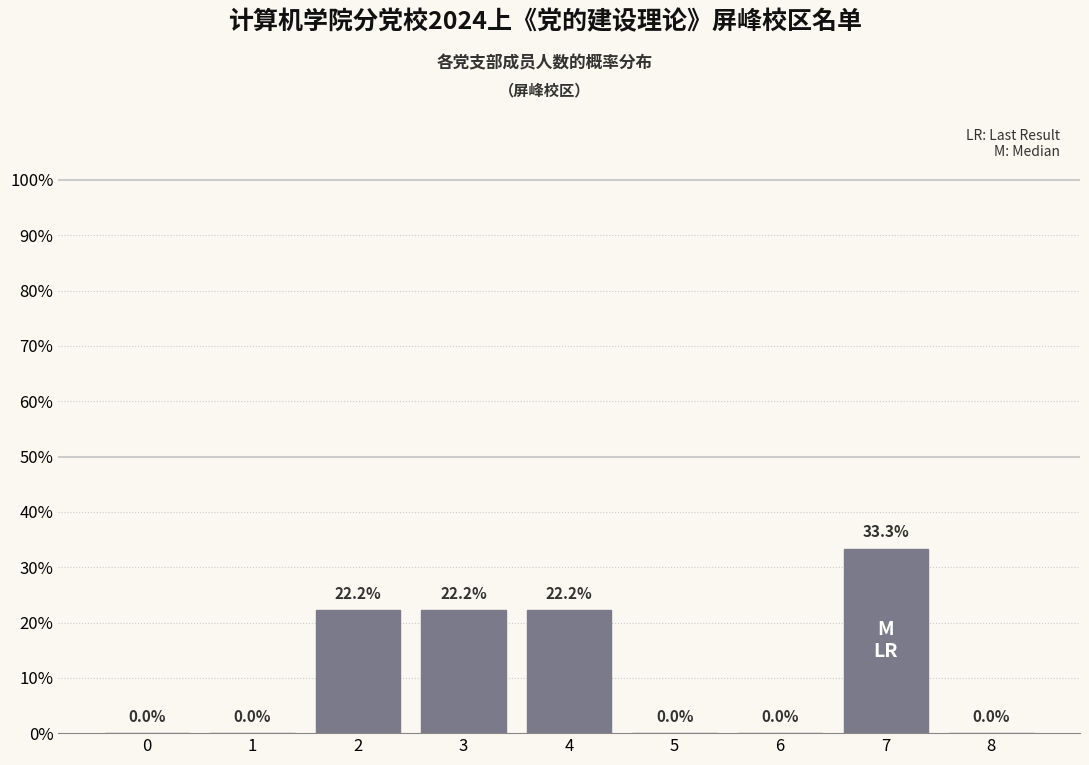

Reading right to left, extract all data points from this chart.

8=0.0	7=33.3	6=0.0	5=0.0	4=22.2	3=22.2	2=22.2	1=0.0	0=0.0